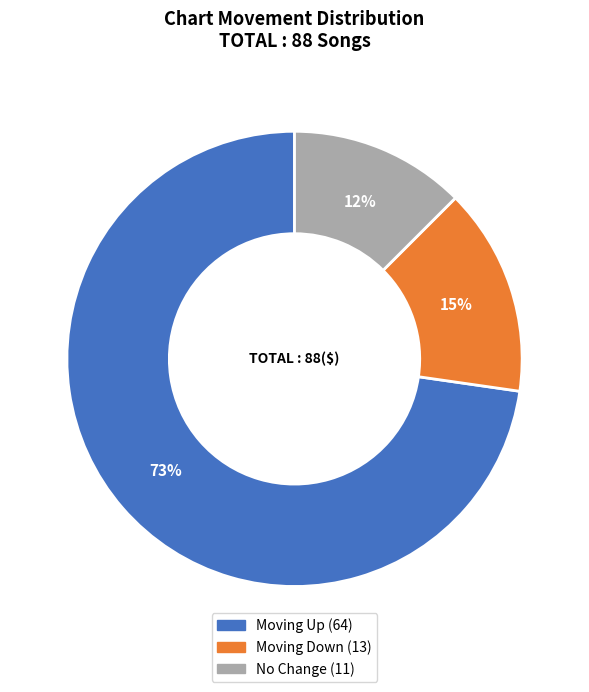

To the nearest percent, what is the average slice percentage?

33%